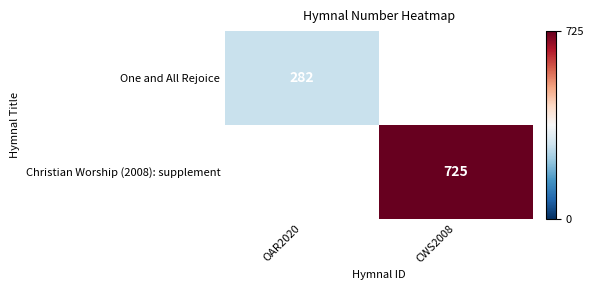

The Christian Worship (2008): supplement series shows 359 at CWS2008. True or false?

False